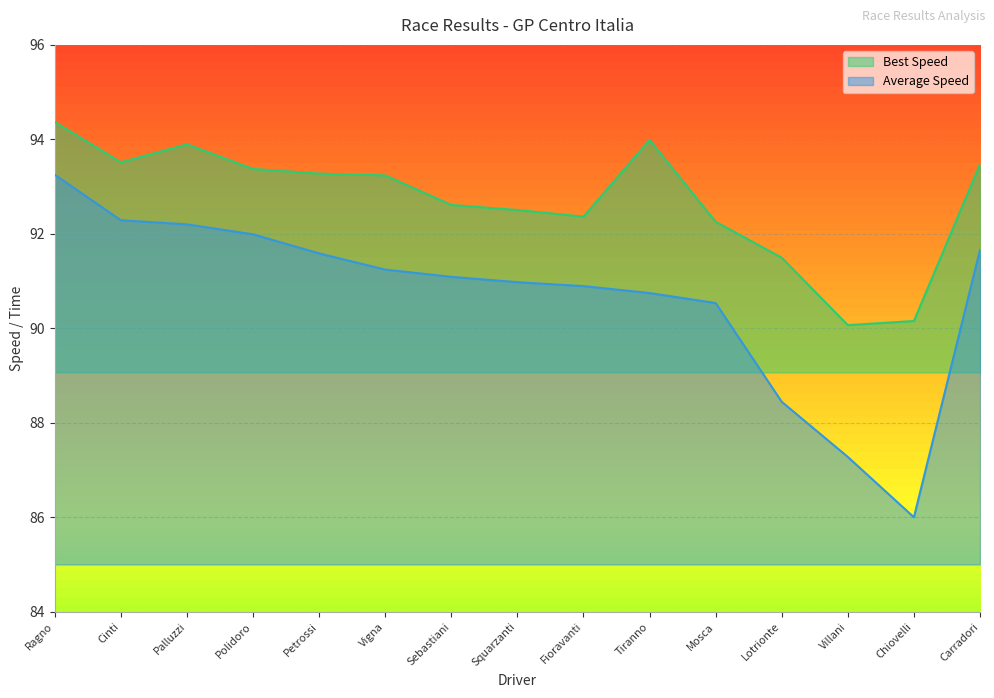

What are all the series names shown in the legend?

Best Speed, Average Speed